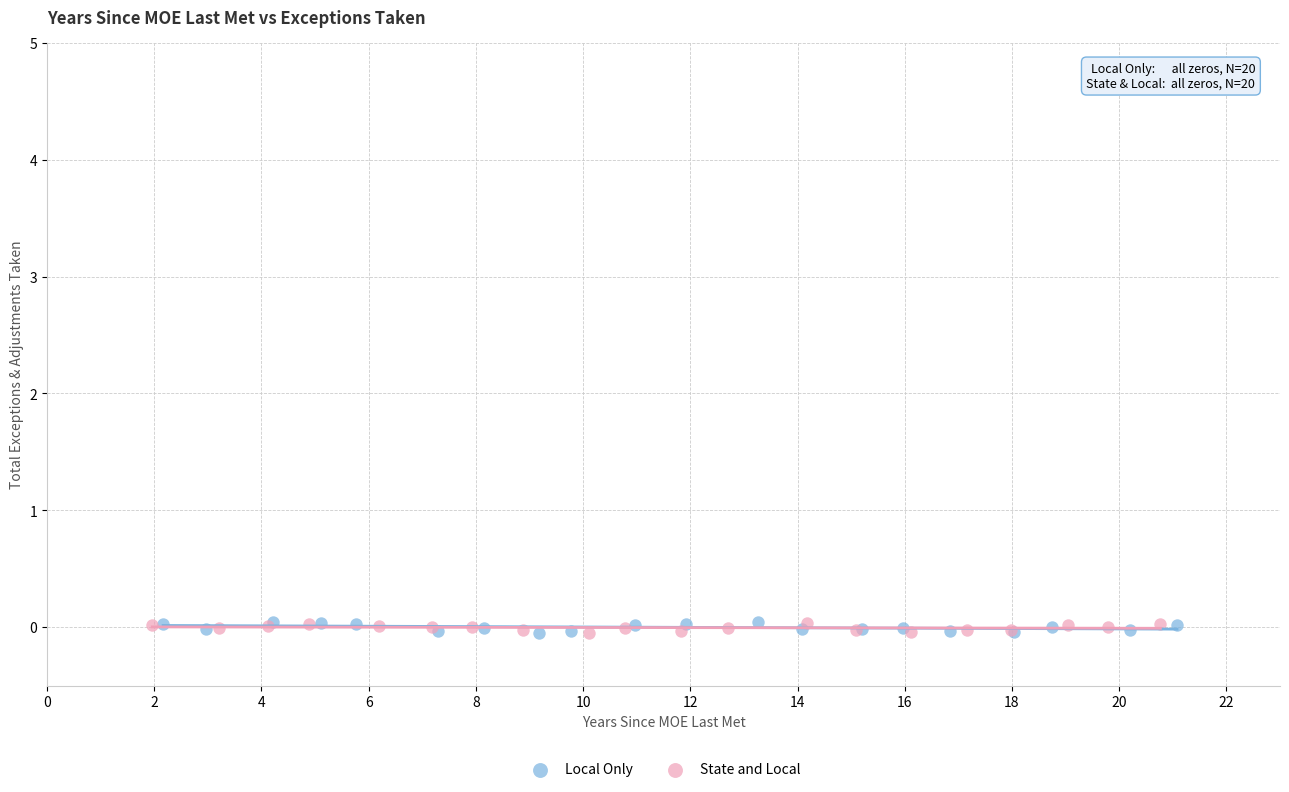

What are all the series names shown in the legend?

Local Only, State and Local